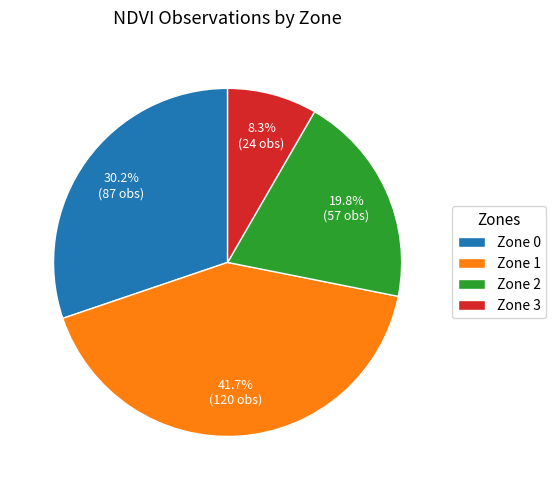

To the nearest percent, what portion does Zone 1 represent?

42%